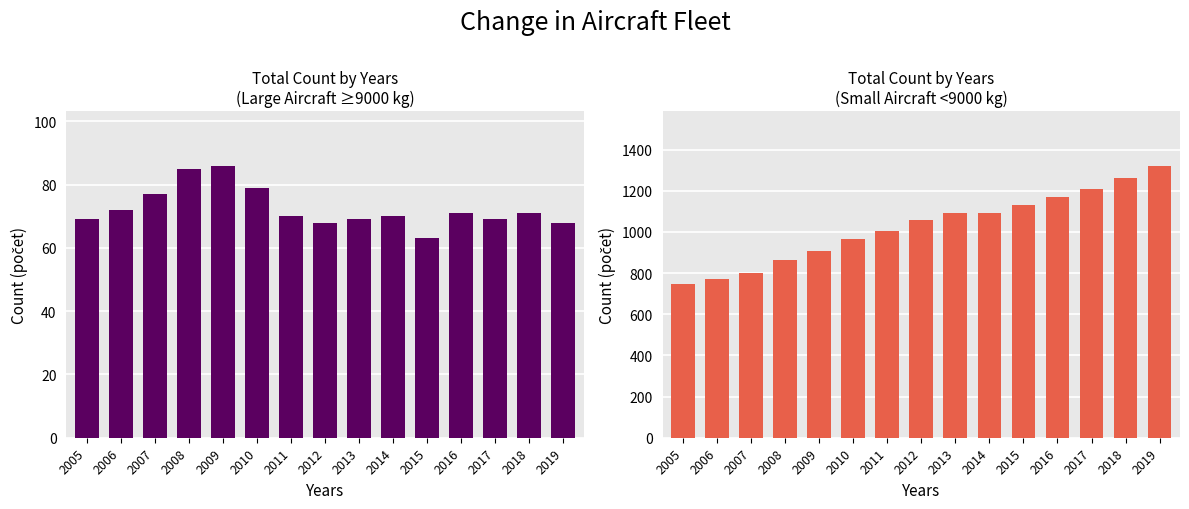

True or false: Letadla se vzletovou hmotností 9000 kg a více has a value of 20 at 2005.

False